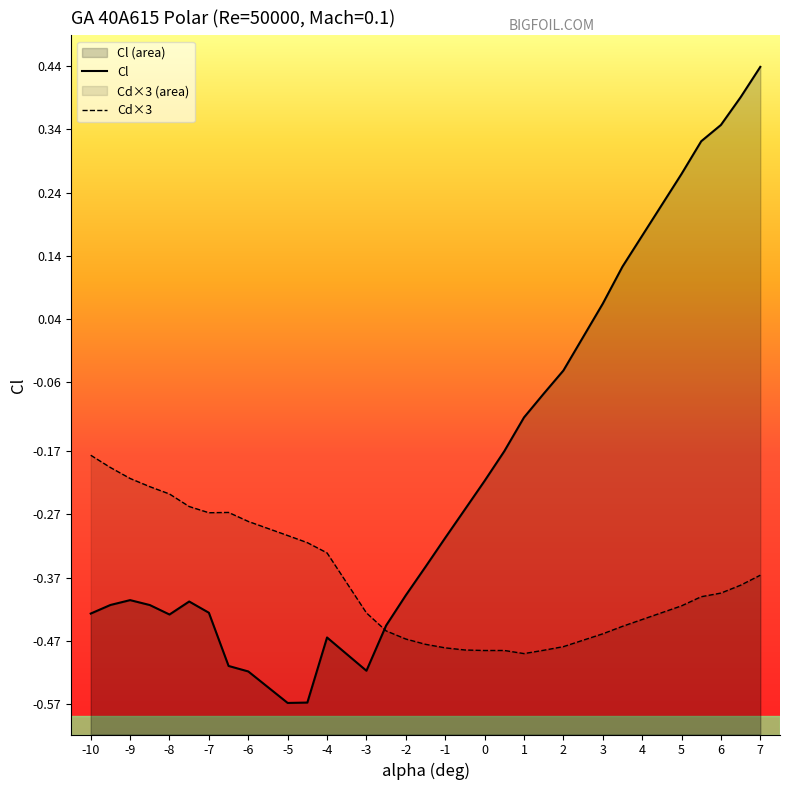

Rank the series by their average value, from lowest to highest.

Cd×3, Cl